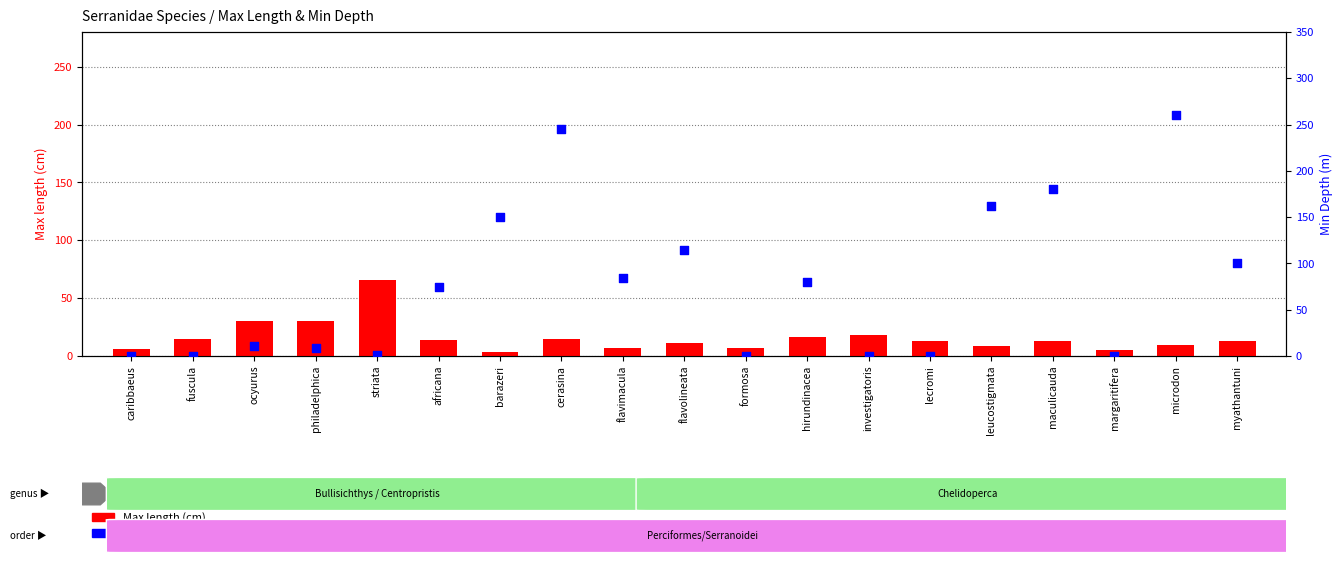

Which series has the largest total across all categories?

Min Depth